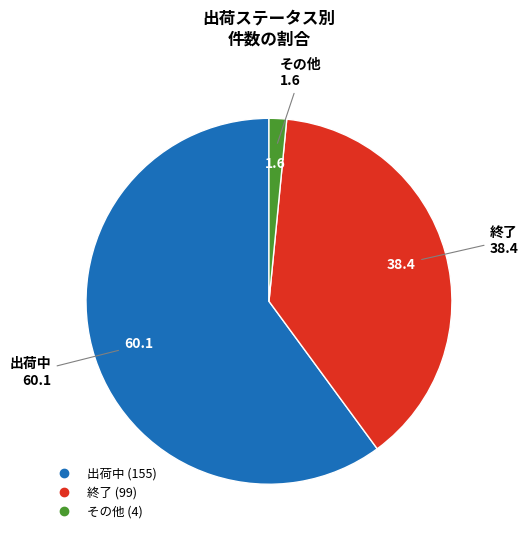

Is it true that その他 is 14% of the pie?

False